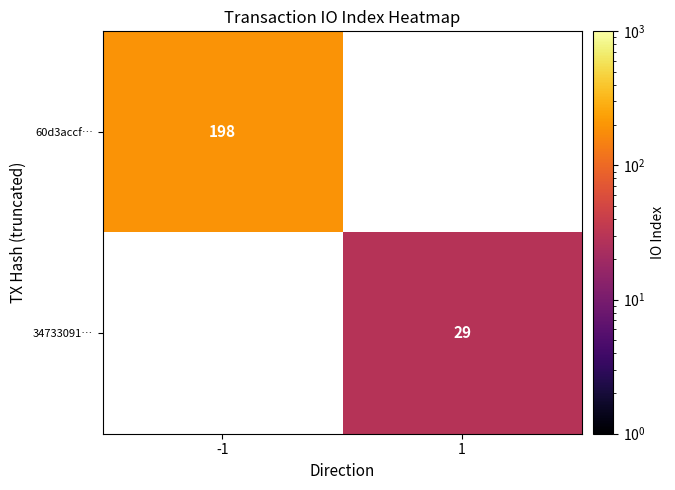

The value of 34733091… at 1 is 29. True or false?

True